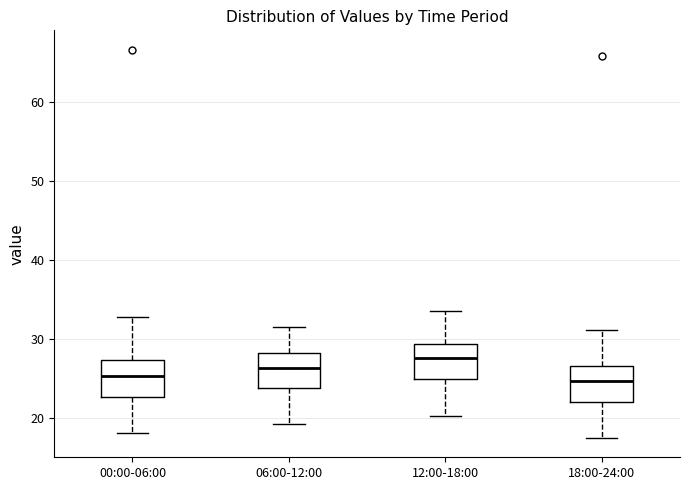

Reading left to right, read every box against the y-axis: the position of its median line, the range the box covers, and the ends of its whiskers. The values are not printed on the chart, so give them approximately, as read against the axis.

00:00-06:00: median 25, box 23 to 27, whiskers 18 to 33
06:00-12:00: median 26, box 24 to 28, whiskers 19 to 32
12:00-18:00: median 28, box 25 to 29, whiskers 20 to 34
18:00-24:00: median 25, box 22 to 27, whiskers 18 to 31